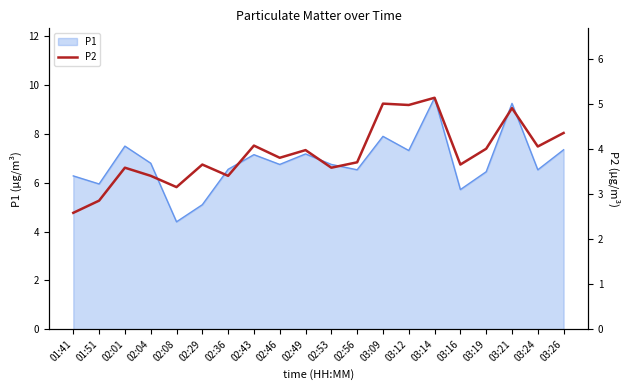

True or false: P1 has a value of 11.1 at 03:19.

False